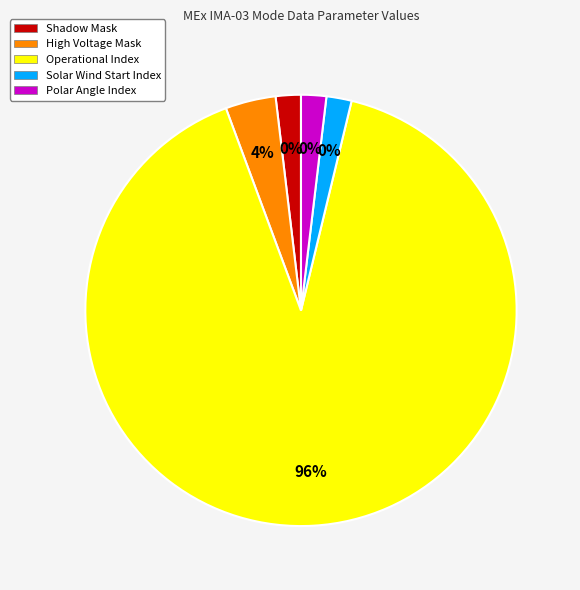

Is the sum of Operational Index and High Voltage Mask greater than half?

Yes